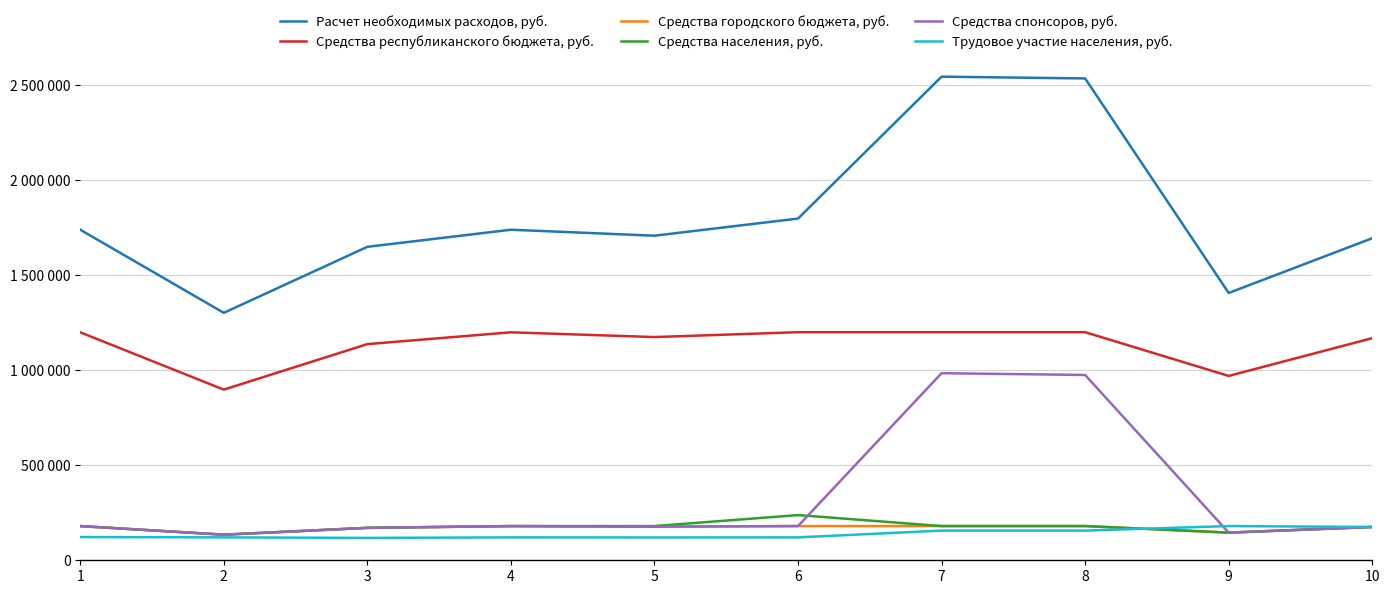

True or false: Средства спонсоров, руб. and Расчет необходимых расходов, руб. intersect in this chart.

False